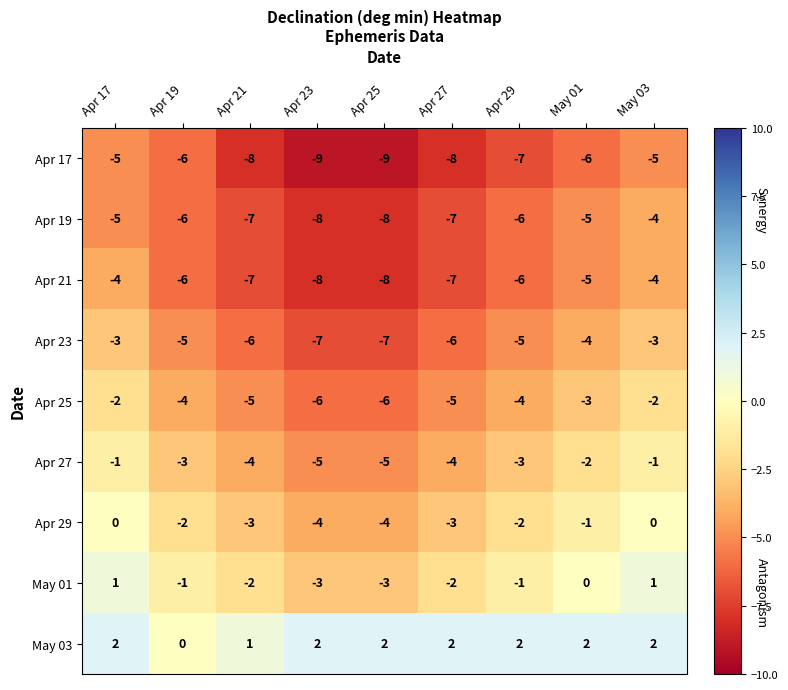

What is the difference between the highest and lowest values at Apr 25?

11